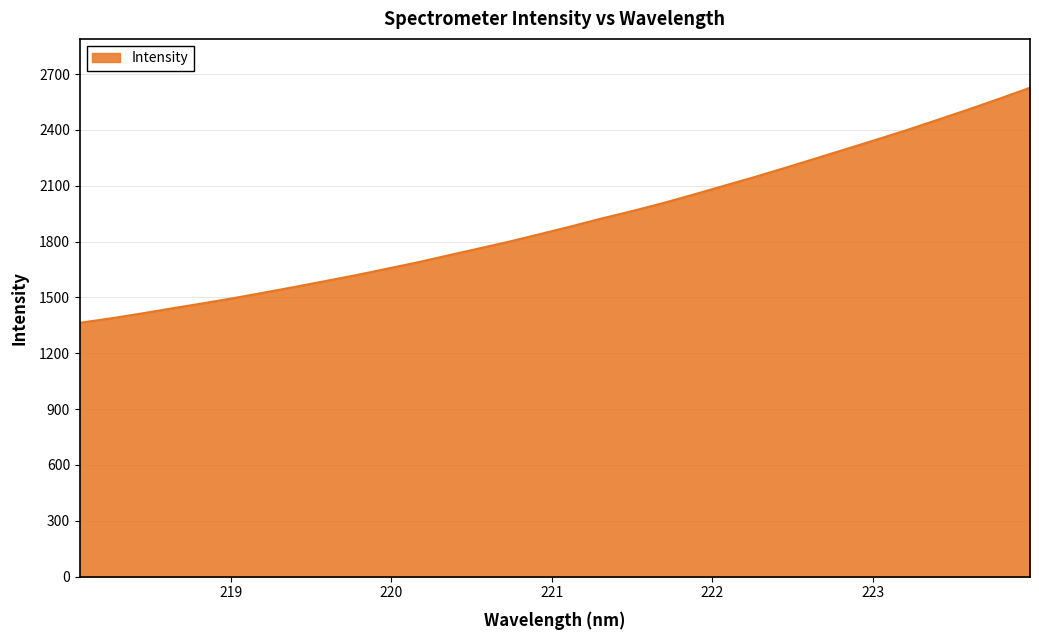

What is the smallest value displayed?

1363.8